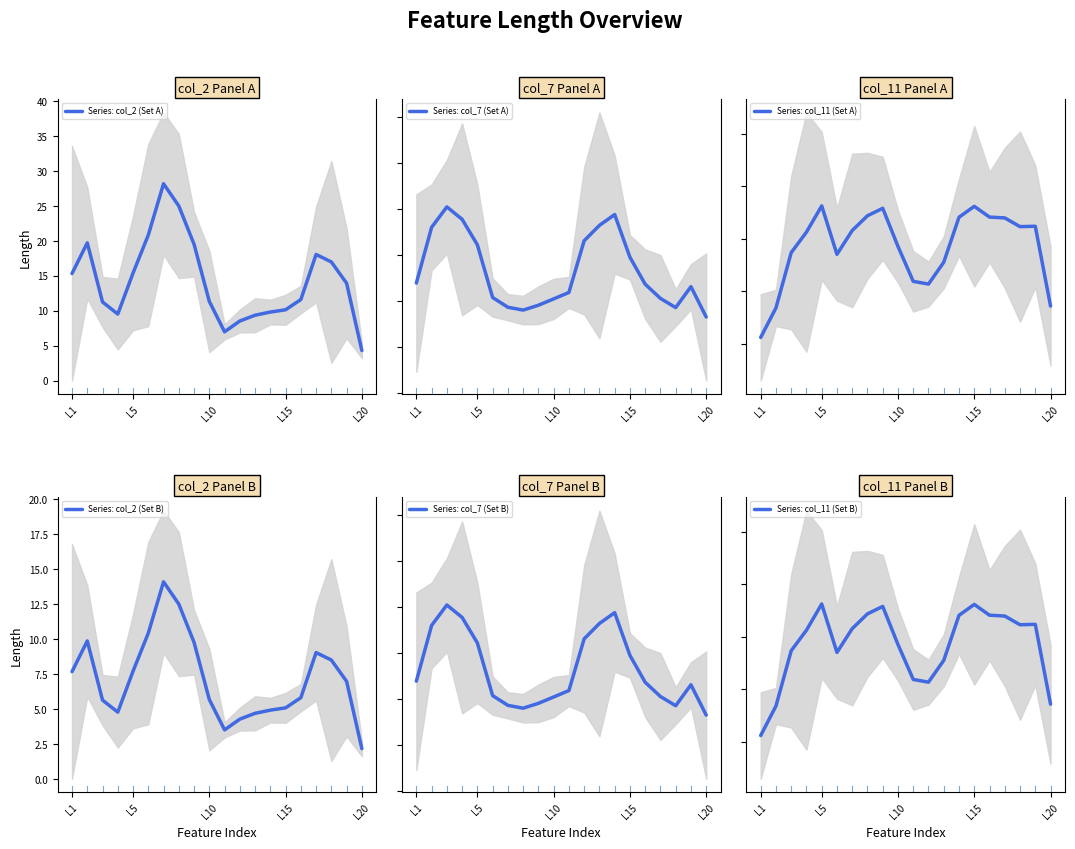

Is it true that Series: col_2 (Set B) equals 5.7 at L10?

True